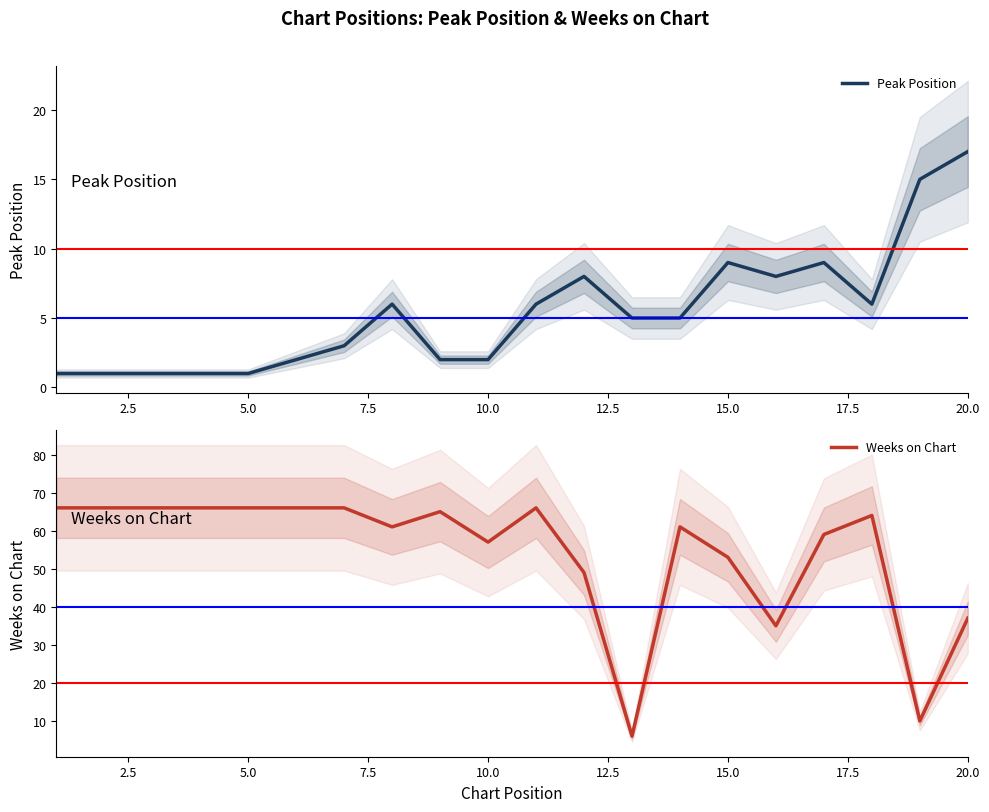

True or false: Peak Position and Weeks on Chart cross at least once.

True